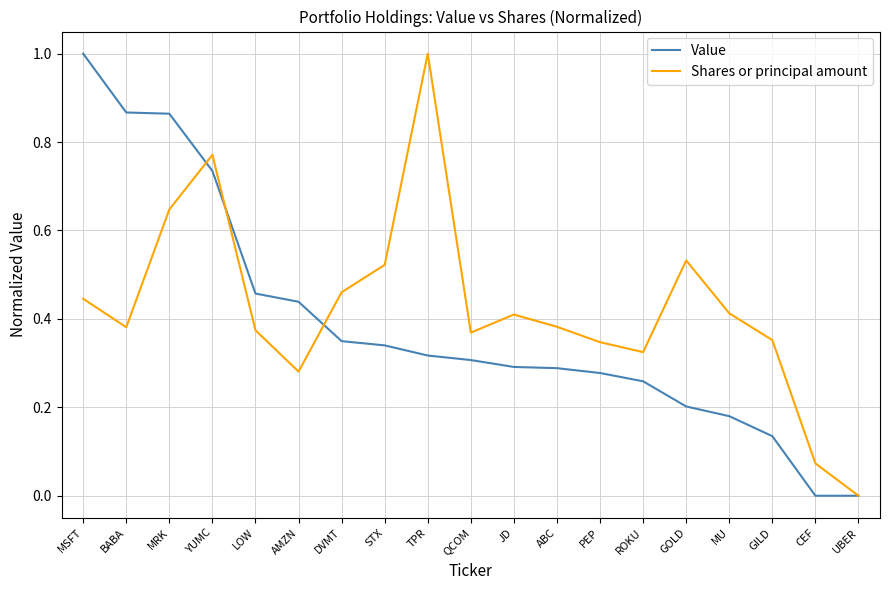

What are all the series names shown in the legend?

Value, Shares or principal amount